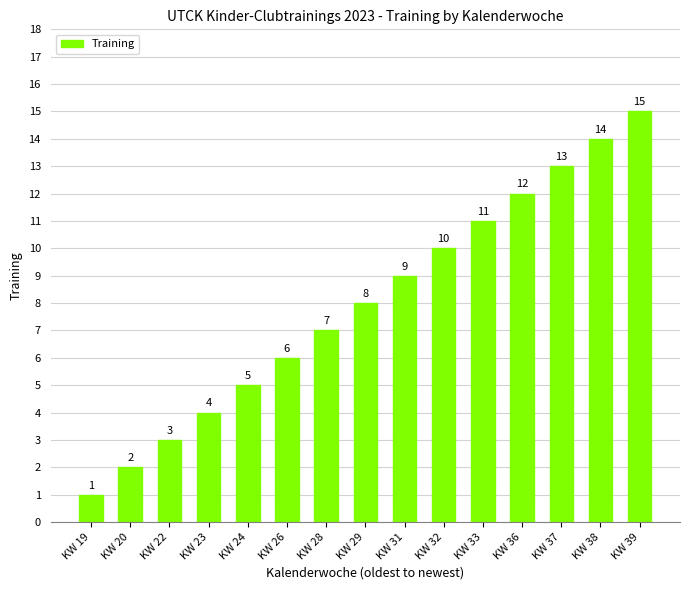

Reading left to right, list all the values displayed in this chart.

KW 19=1	KW 20=2	KW 22=3	KW 23=4	KW 24=5	KW 26=6	KW 28=7	KW 29=8	KW 31=9	KW 32=10	KW 33=11	KW 36=12	KW 37=13	KW 38=14	KW 39=15